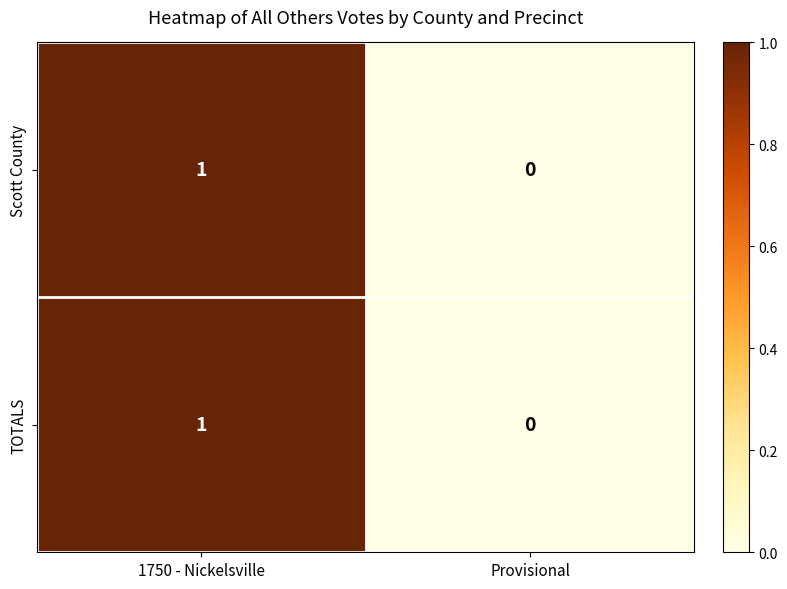

What is the total value across all series at 1750 - Nickelsville?

2